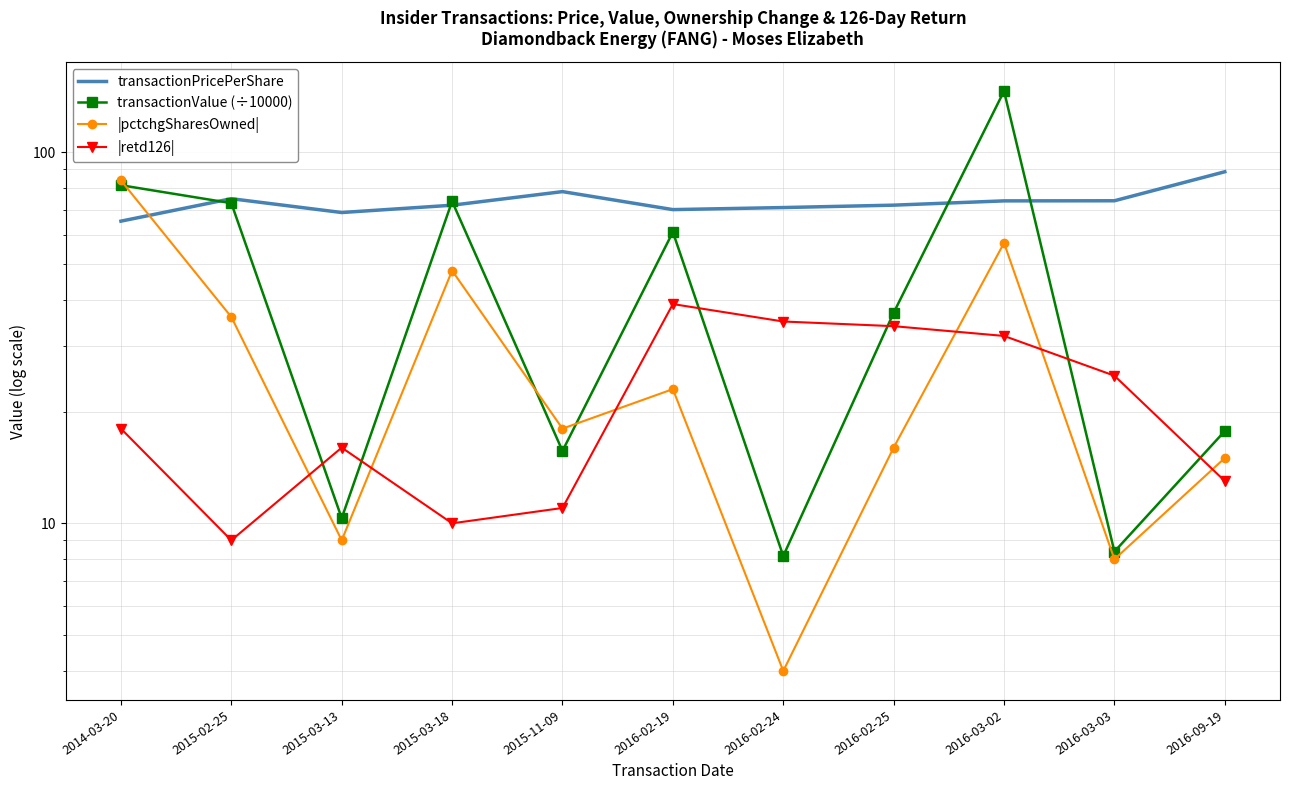

What are all the series names shown in the legend?

transactionPricePerShare, transactionValue (÷10000), |pctchgSharesOwned|, |retd126|